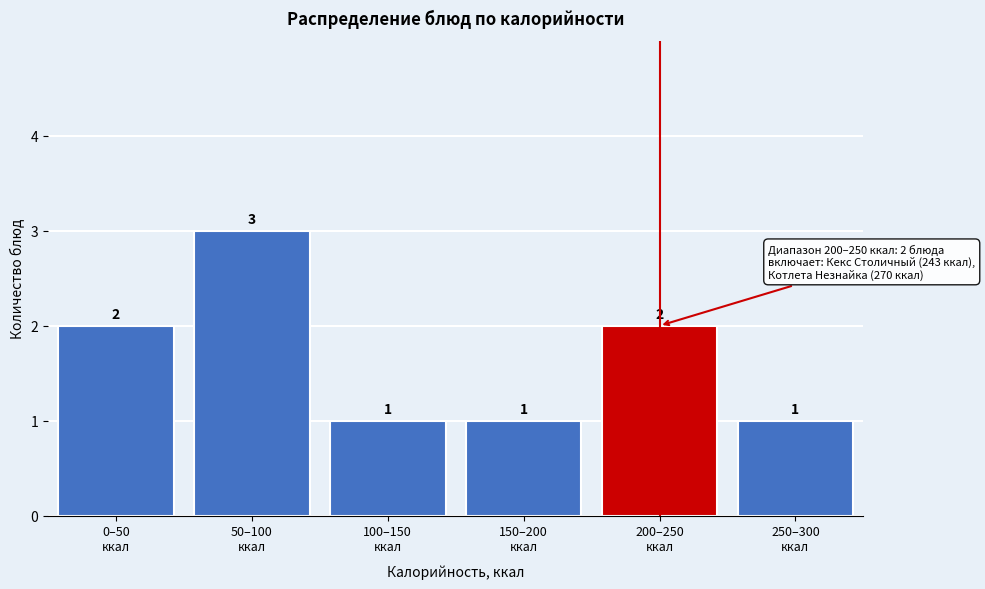

Reading left to right, extract all data points from this chart.

2	3	1	1	2	1